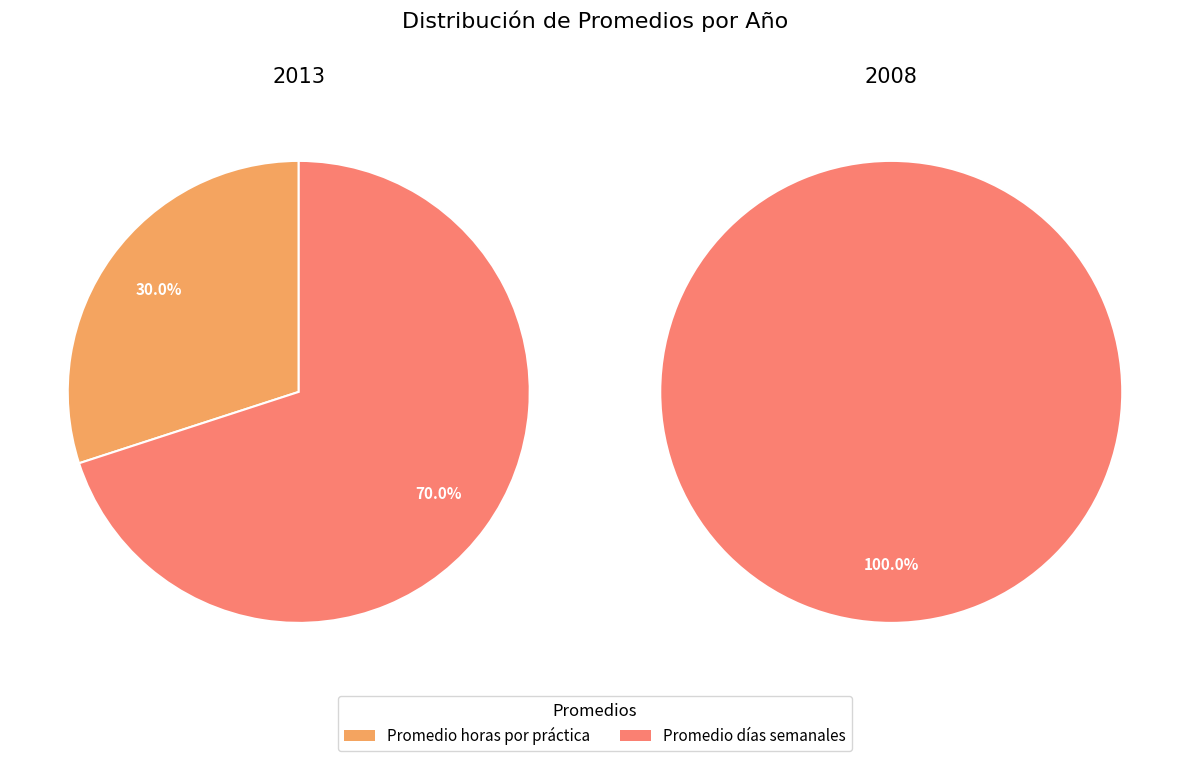

Rank the series by their maximum value, from lowest to highest.

Promedio horas por práctica, Promedio días semanales